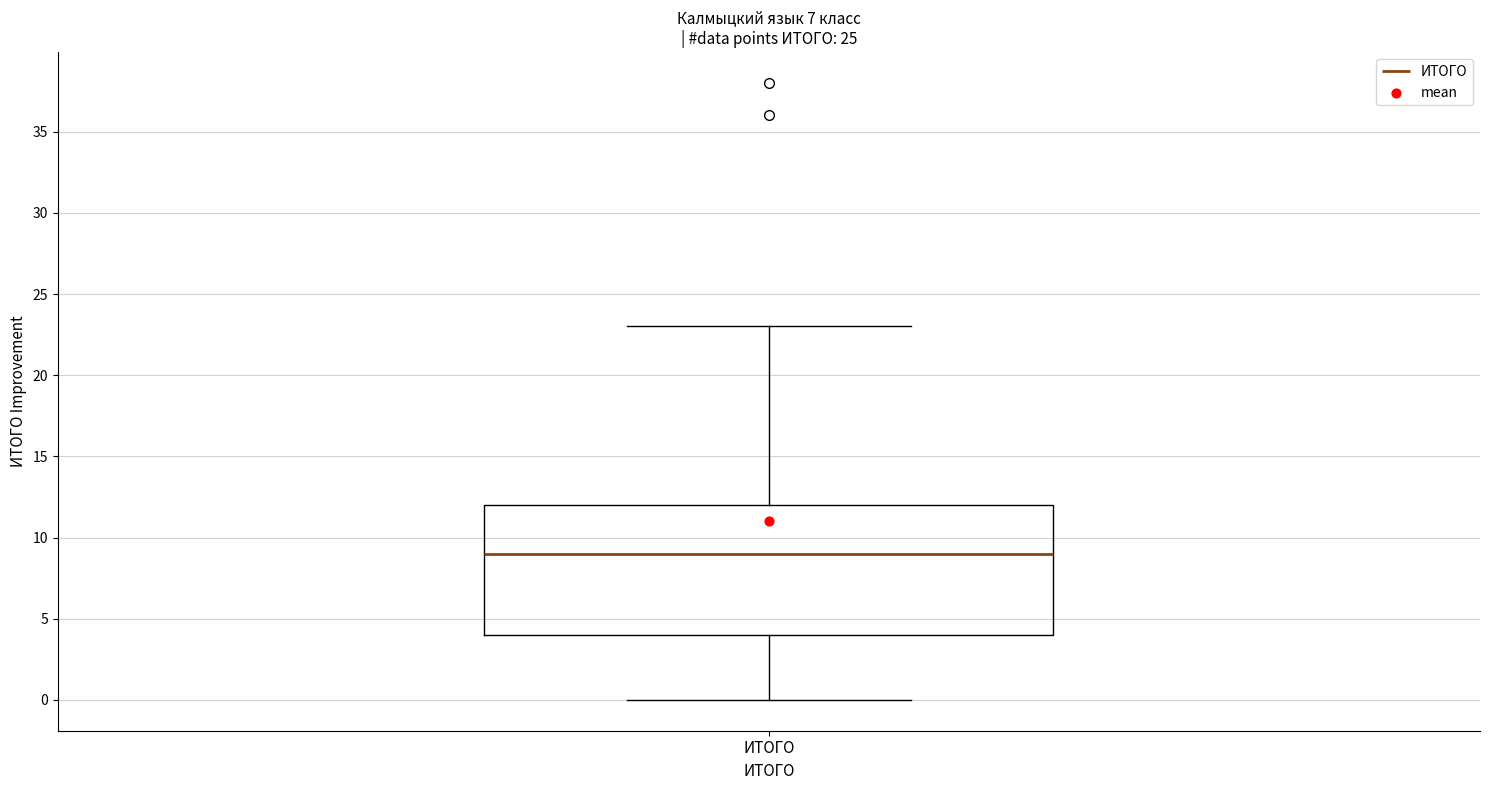

Read this box plot against the y-axis: the position of the median line, the range covered by the box, and the ends of both whiskers. The values are not printed on the chart, so give them approximately, as read against the axis.

median 9, box 4 to 12, whiskers 0 to 23